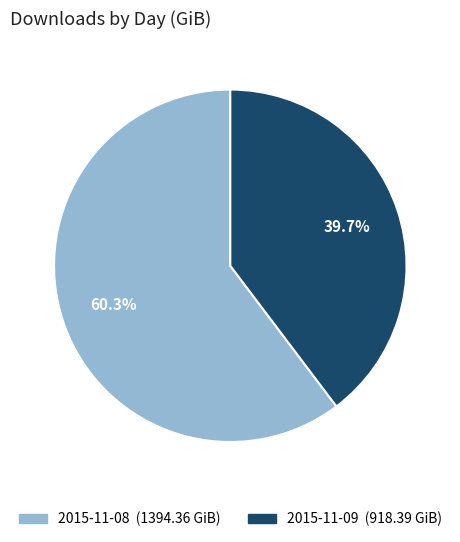

Is there a majority slice in this chart?

Yes